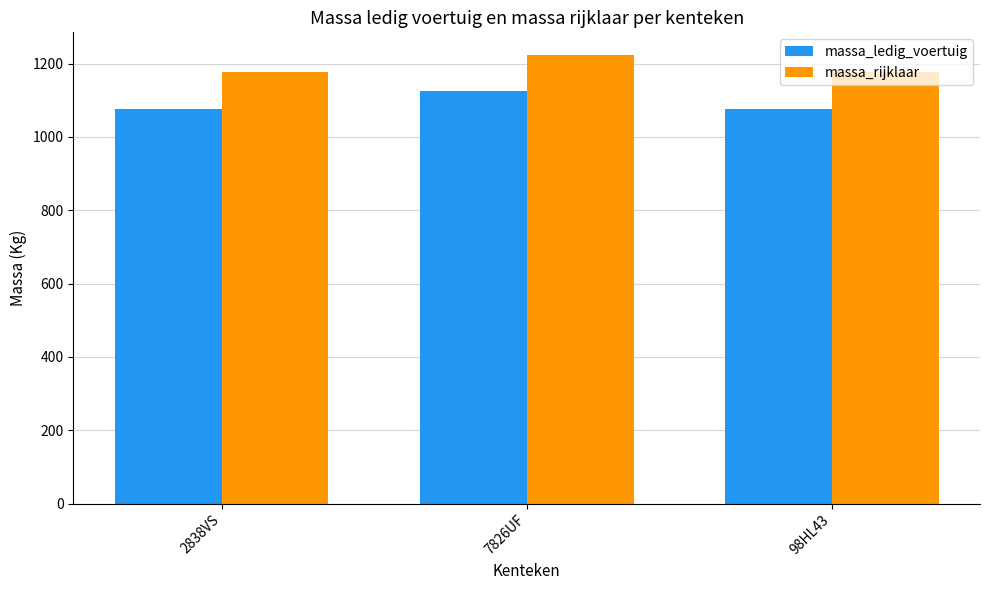

Which label corresponds to the largest value in the chart?

7826UF